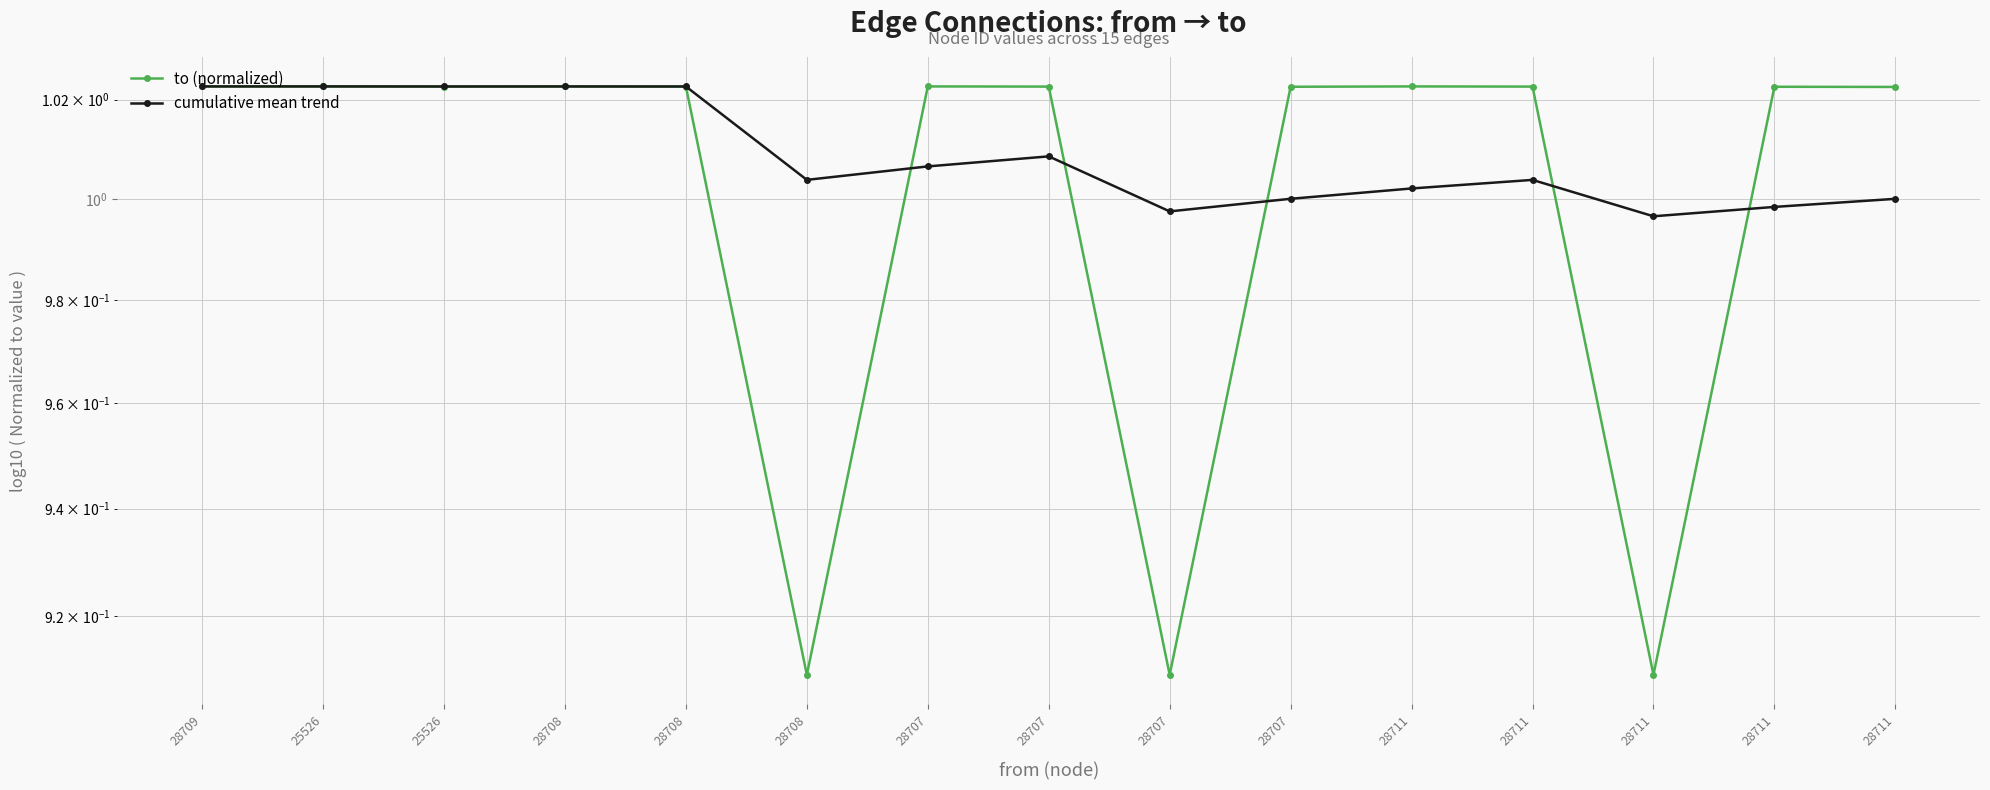

At which category does to (normalized) reach its first local peak?

28708